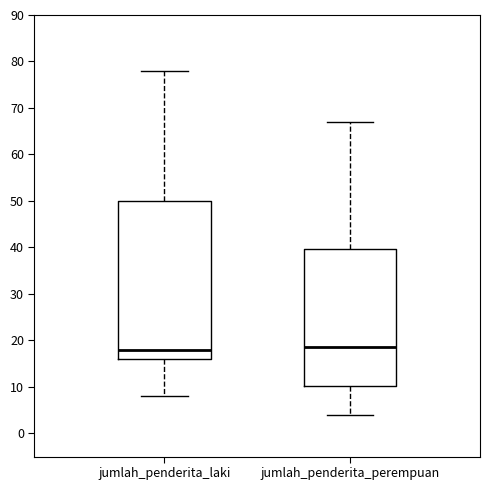

Which box is the tallest, from its lower edge to its upper edge?

jumlah_penderita_laki